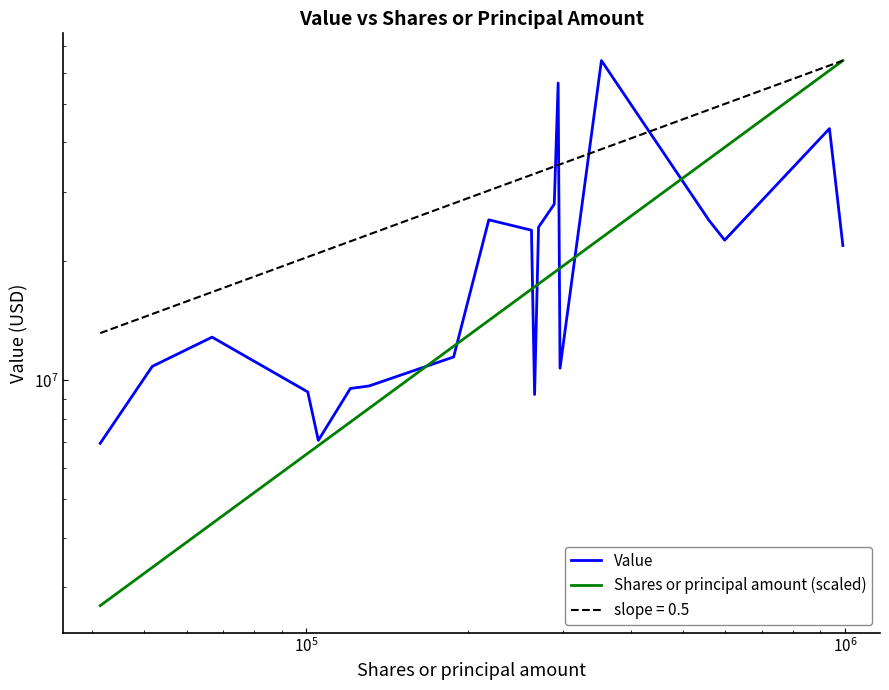

The value of Shares or principal amount (scaled) at 11 is 22856858.0. True or false?

False